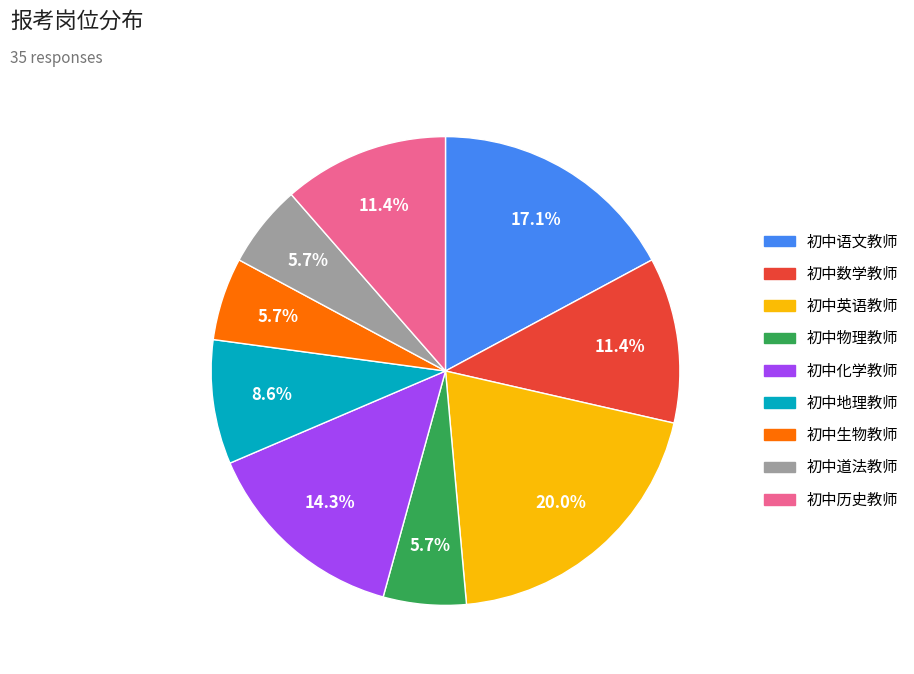

Which category has the biggest portion of the pie?

初中英语教师